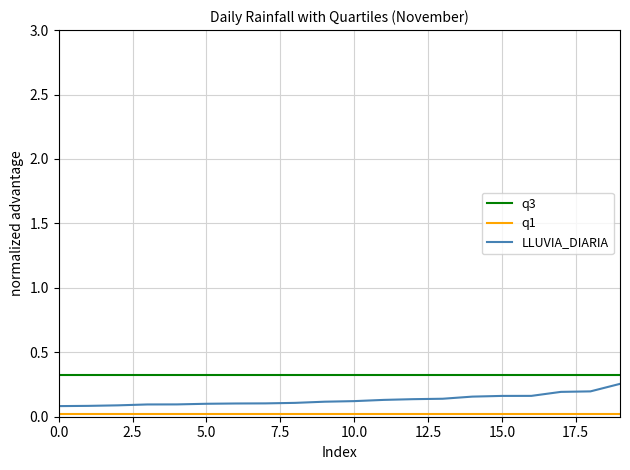

True or false: q3 and LLUVIA_DIARIA intersect in this chart.

False